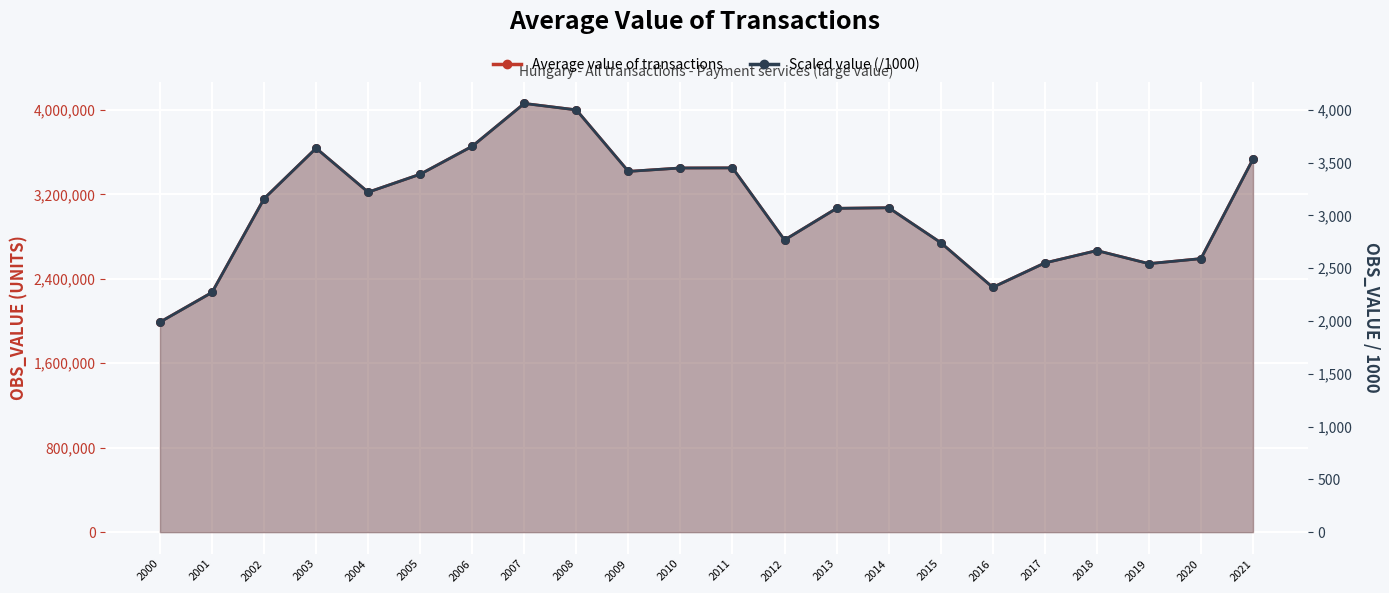

Which series has the largest total across all categories?

Average value of transactions